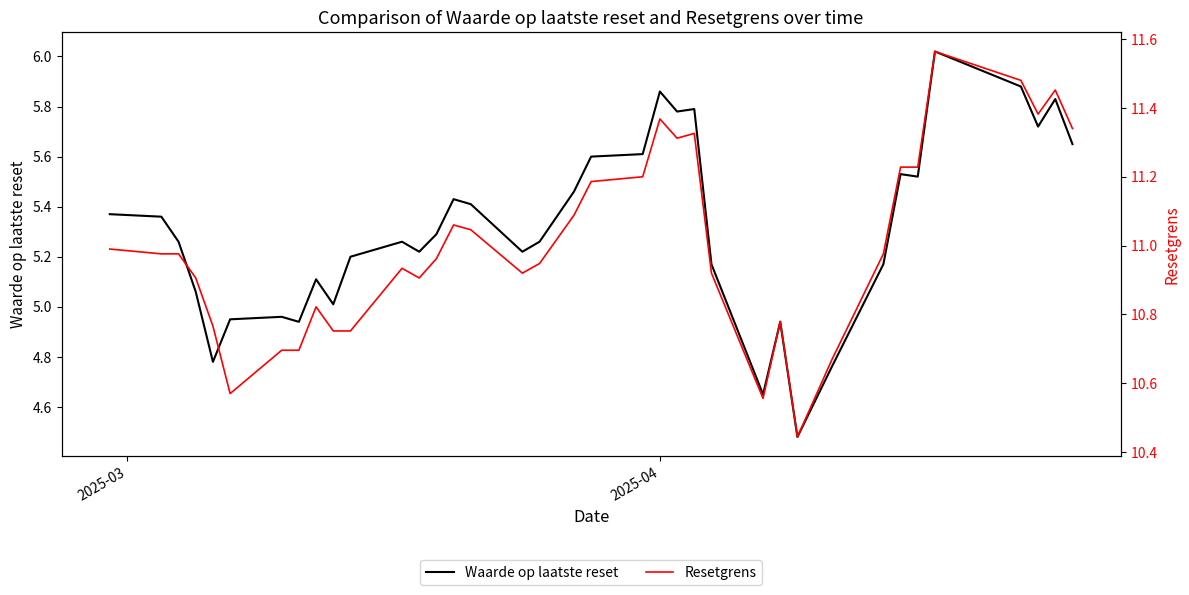

True or false: Waarde op laatste reset and Resetgrens intersect in this chart.

False